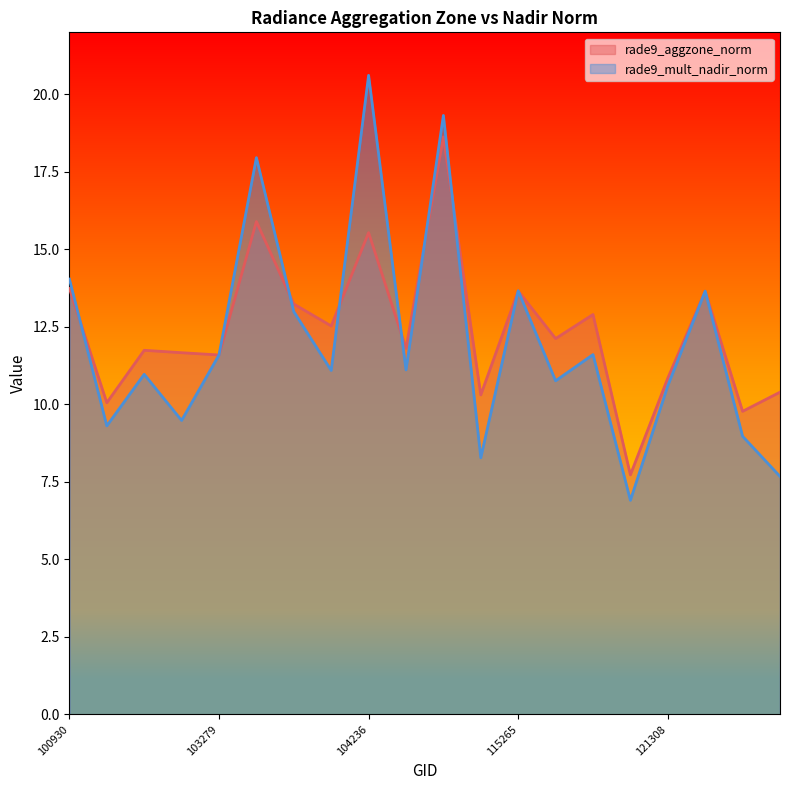

In rade9_aggzone_norm, how many points are higher than both neighbors (excluding endpoints)?

7